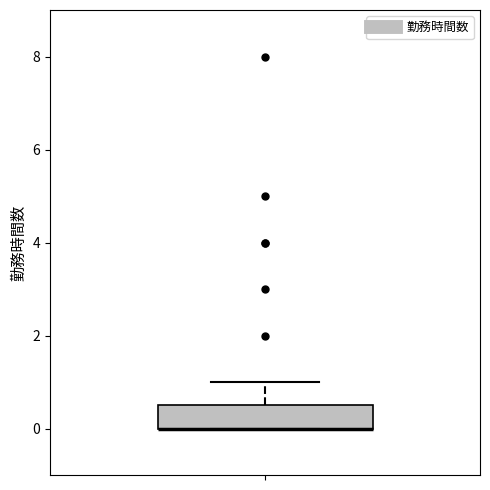

Transcribe this box plot: give where the median line is, the range the box spans, and where the two whiskers end, as read against the y-axis. The values are not printed on the chart, so give them approximately, as read against the axis.

median 0.0 (drawn on the box's lower edge), box 0.0 to 0.6, whiskers 0.0 to 1.0